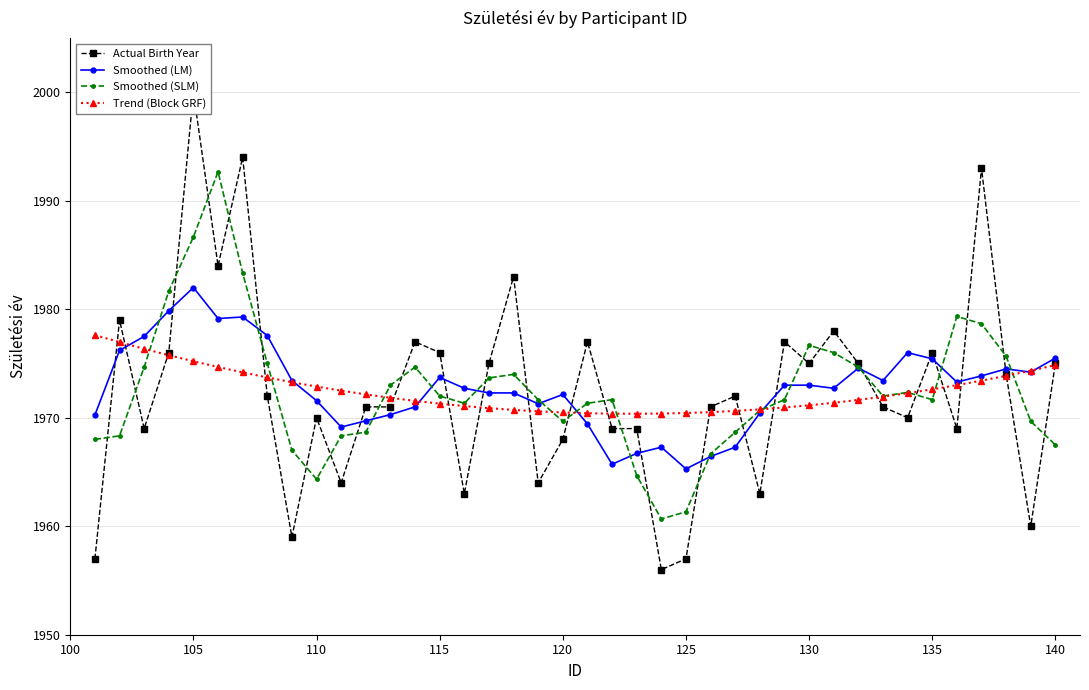

True or false: Trend (Block GRF) has a value of 1971.1 at 130.

True